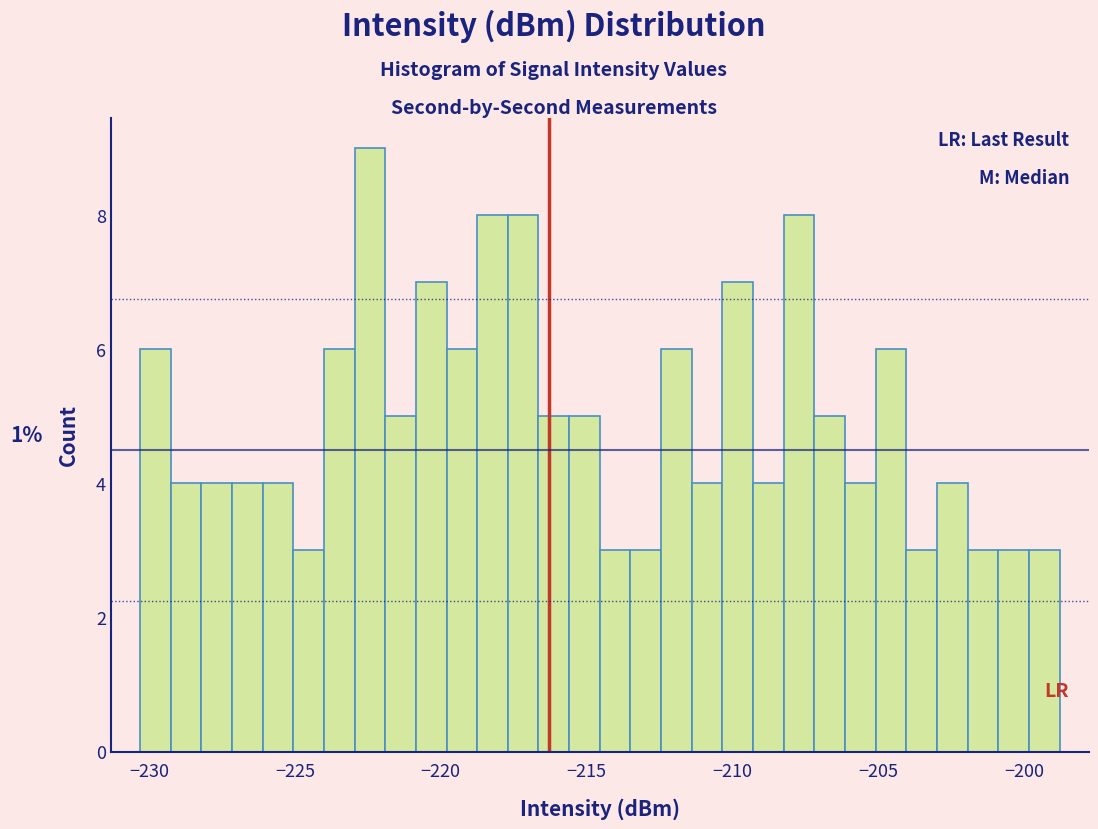

Read against the x-axis, roughly where is the centre of the tallest bar?

-222.5